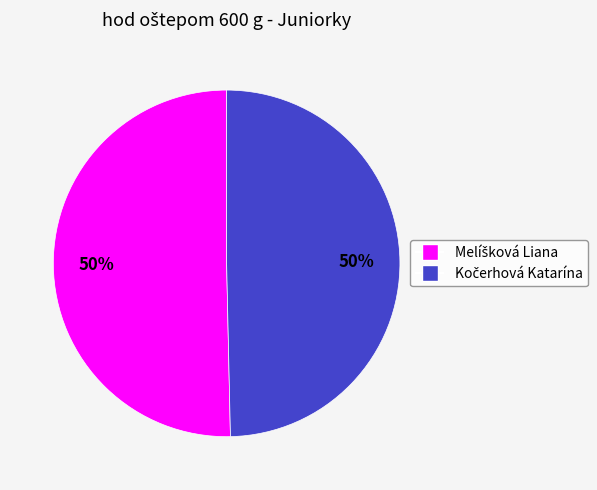

Count the number of slices in the pie.

2